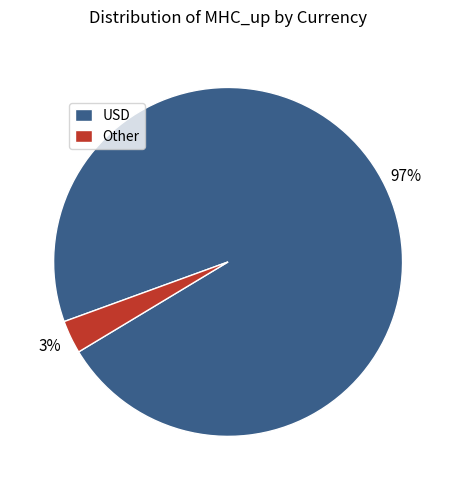

Rank the categories by value from lowest to highest.

Other, USD